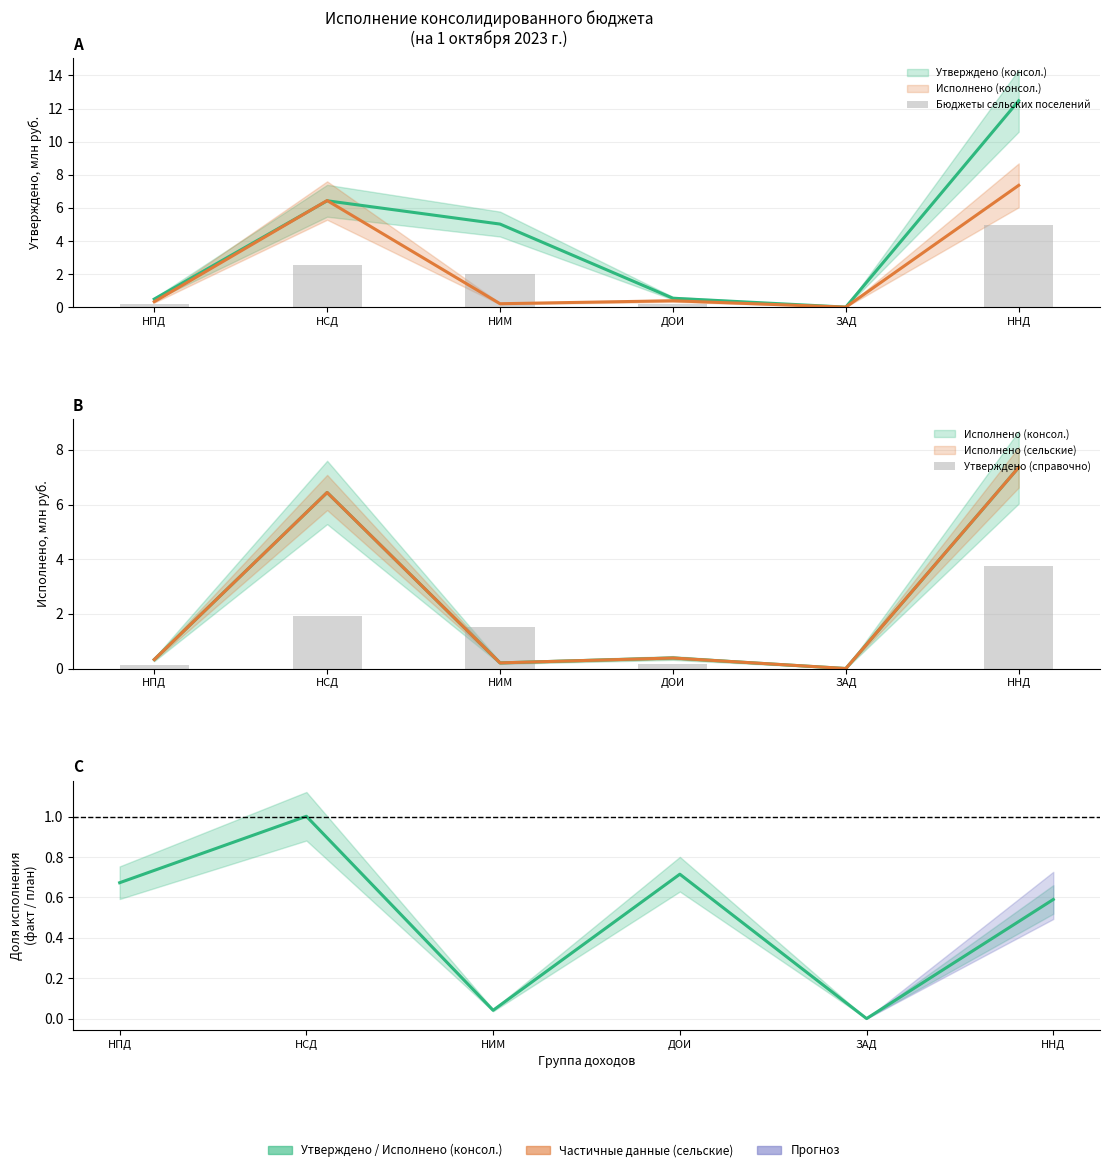

Is the value of Утверждено (справочно) at НСД greater than the value of Бюджеты сельских поселений at ННД?

No